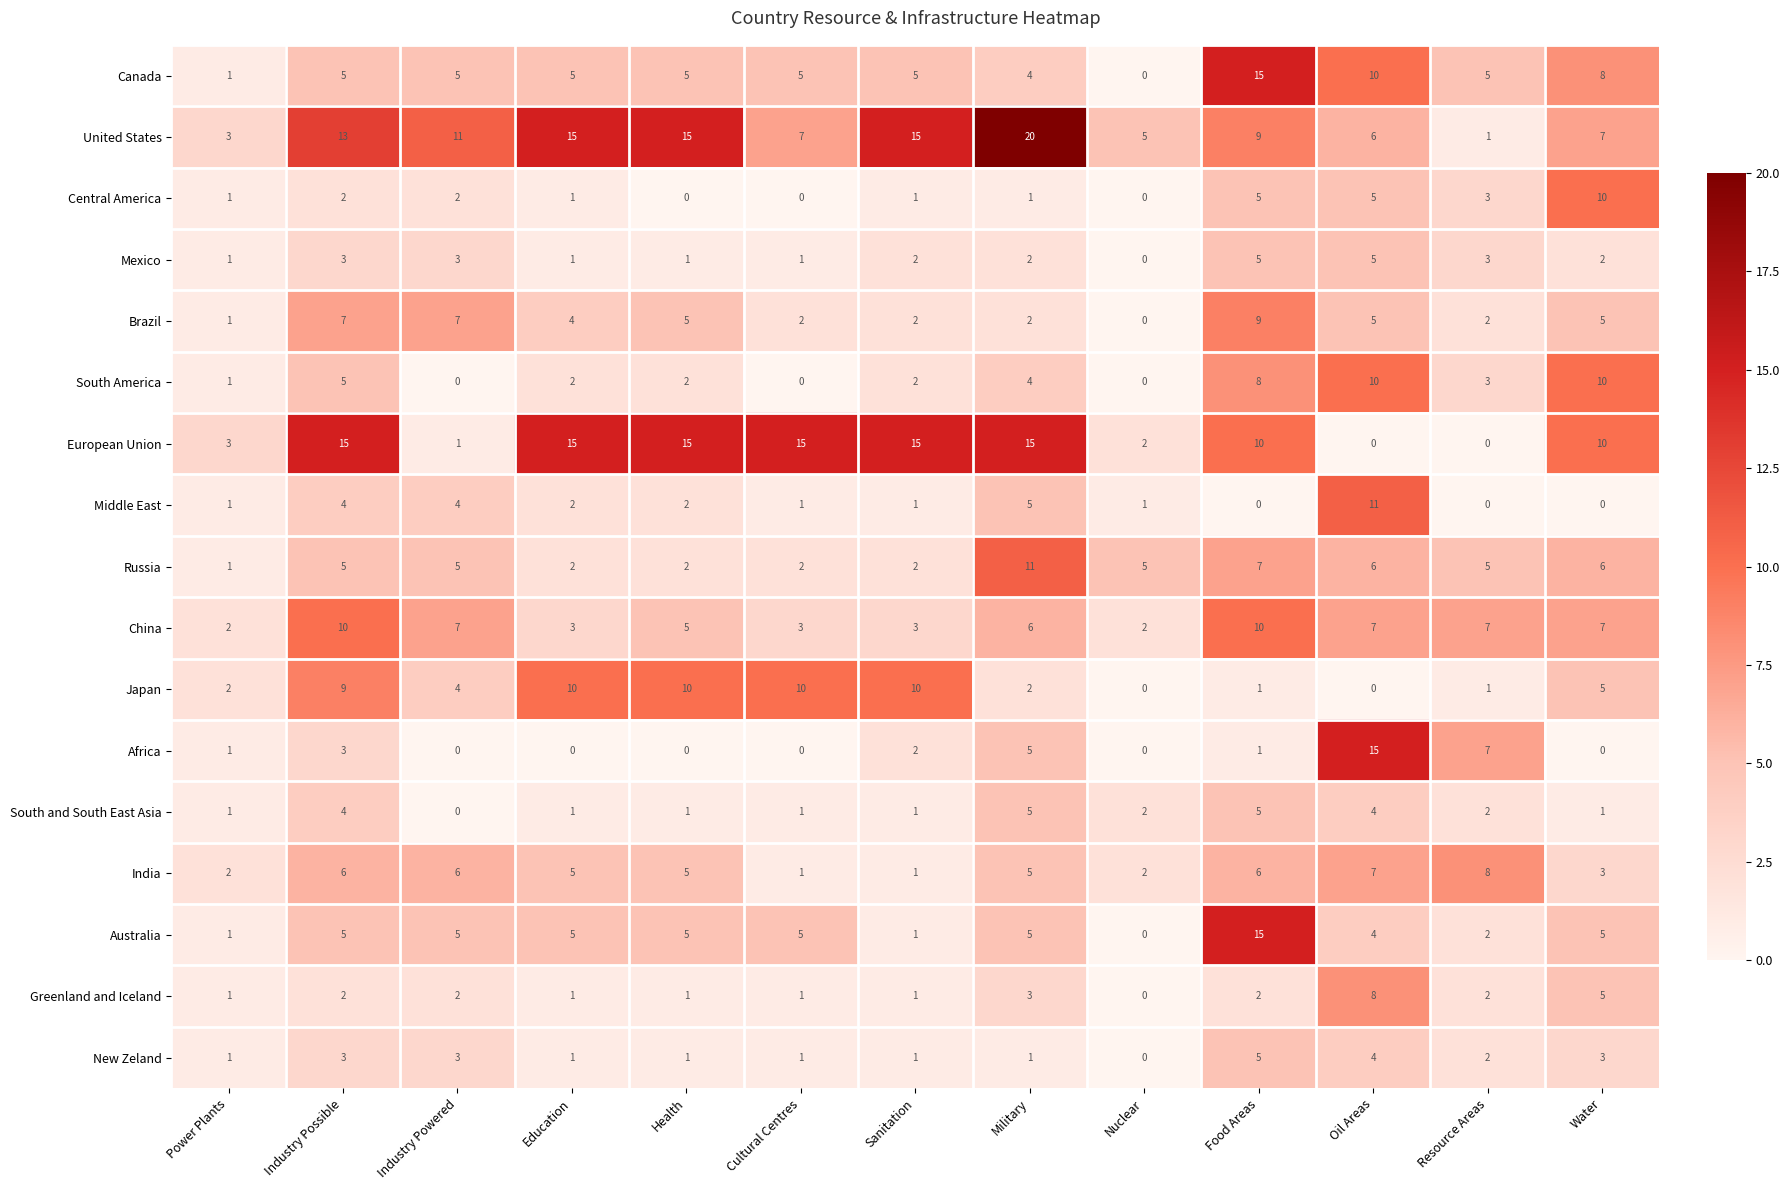

What is the sum of all New Zeland values?

26